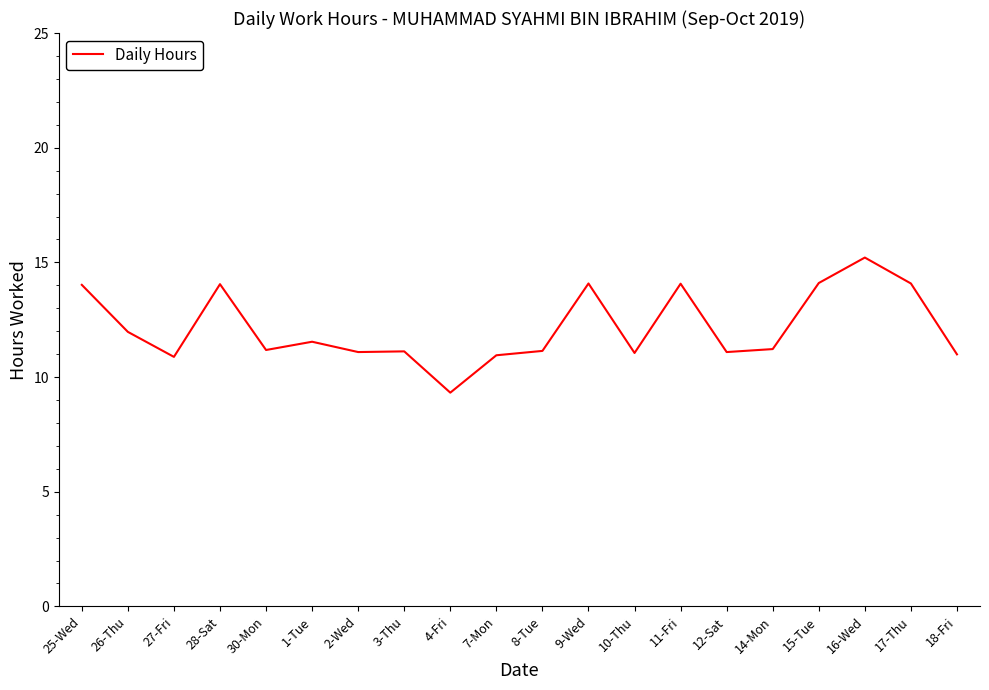

Approximately how many times larger is the value at 26-Thu compared to 27-Fri?

1.1